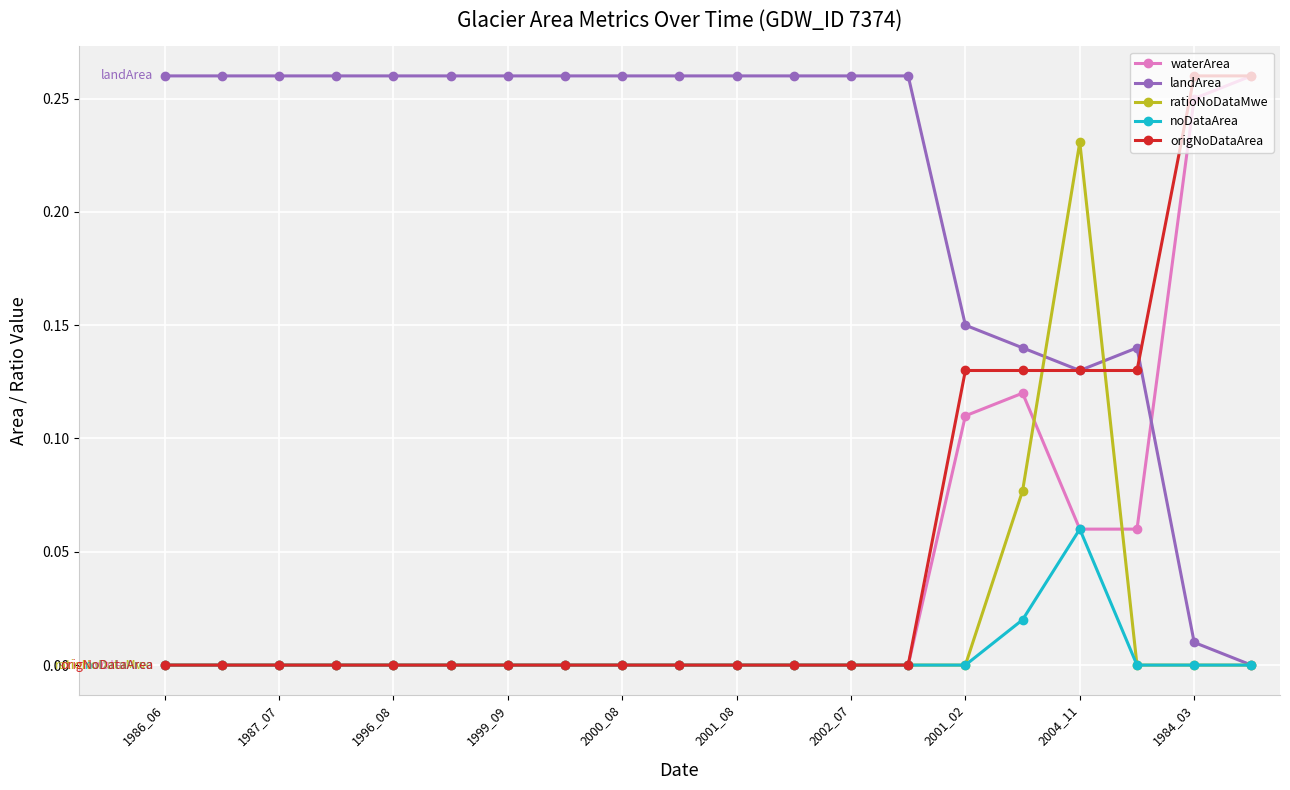

Which series has the largest total across all categories?

landArea